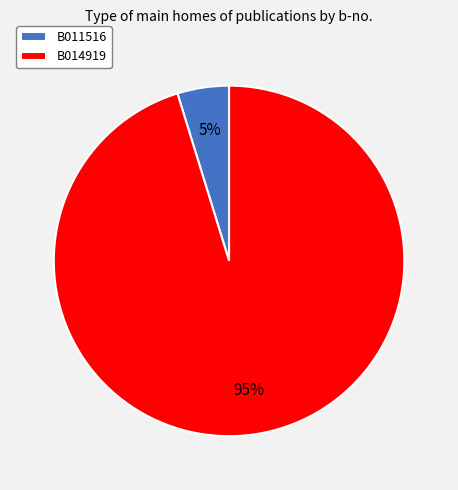

Which category accounts for the majority?

B014919